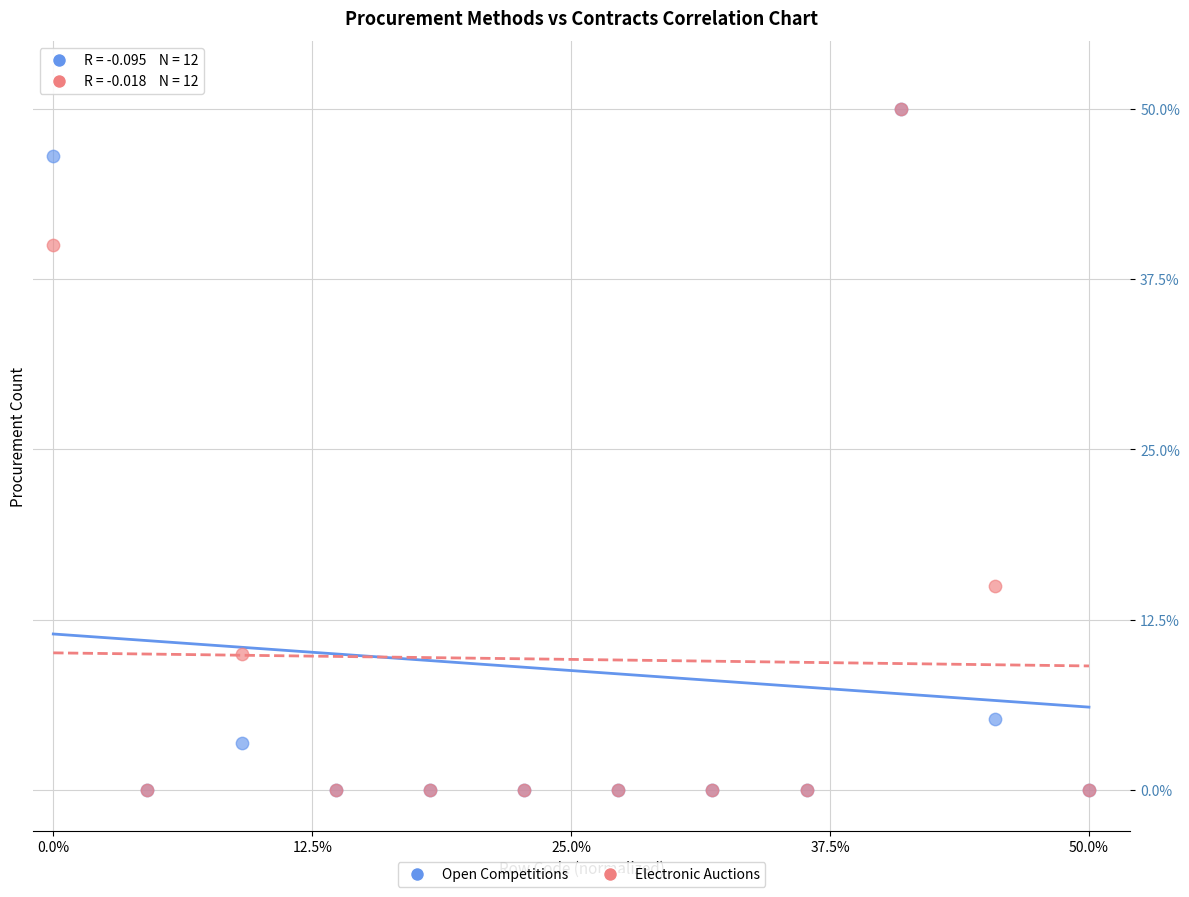

In the Open Competitions series, what Y value is closest to 25?

5.2